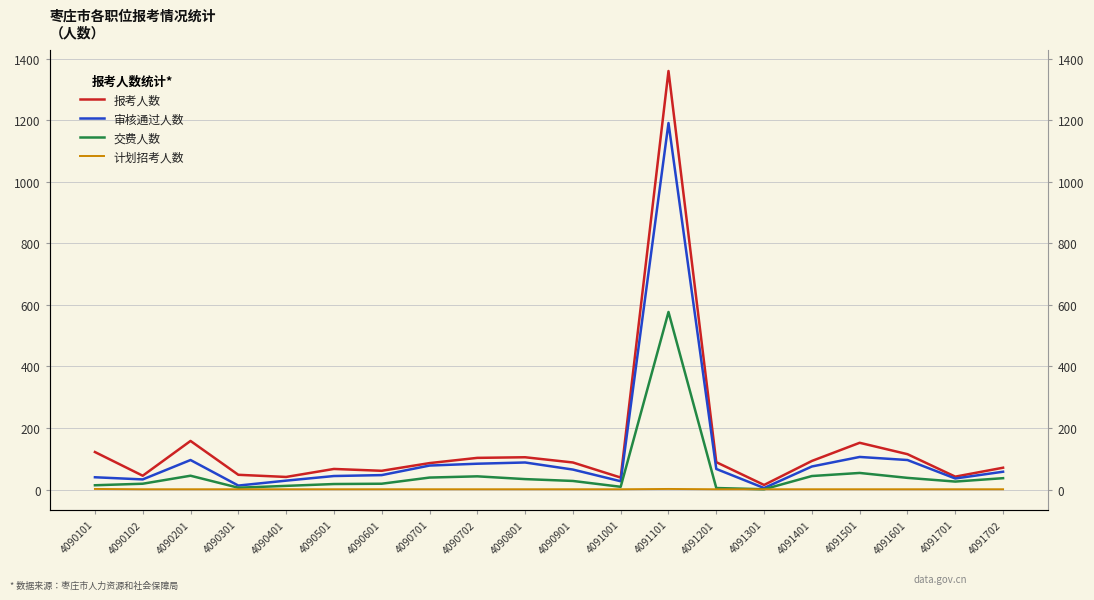

Does the chart have visible grid lines?

Yes